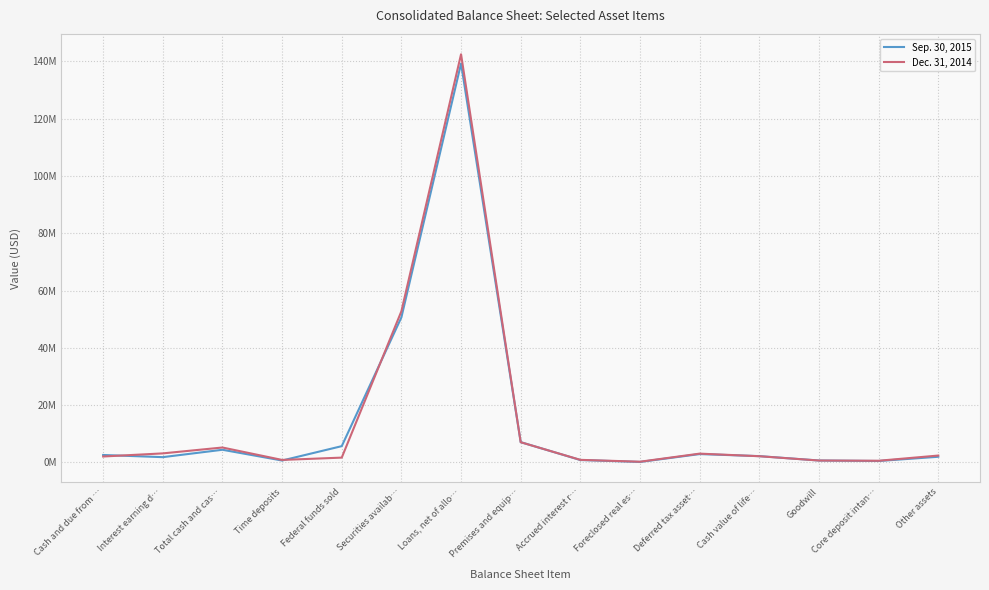

At which category does Dec. 31, 2014 reach its first local valley?

Time deposits